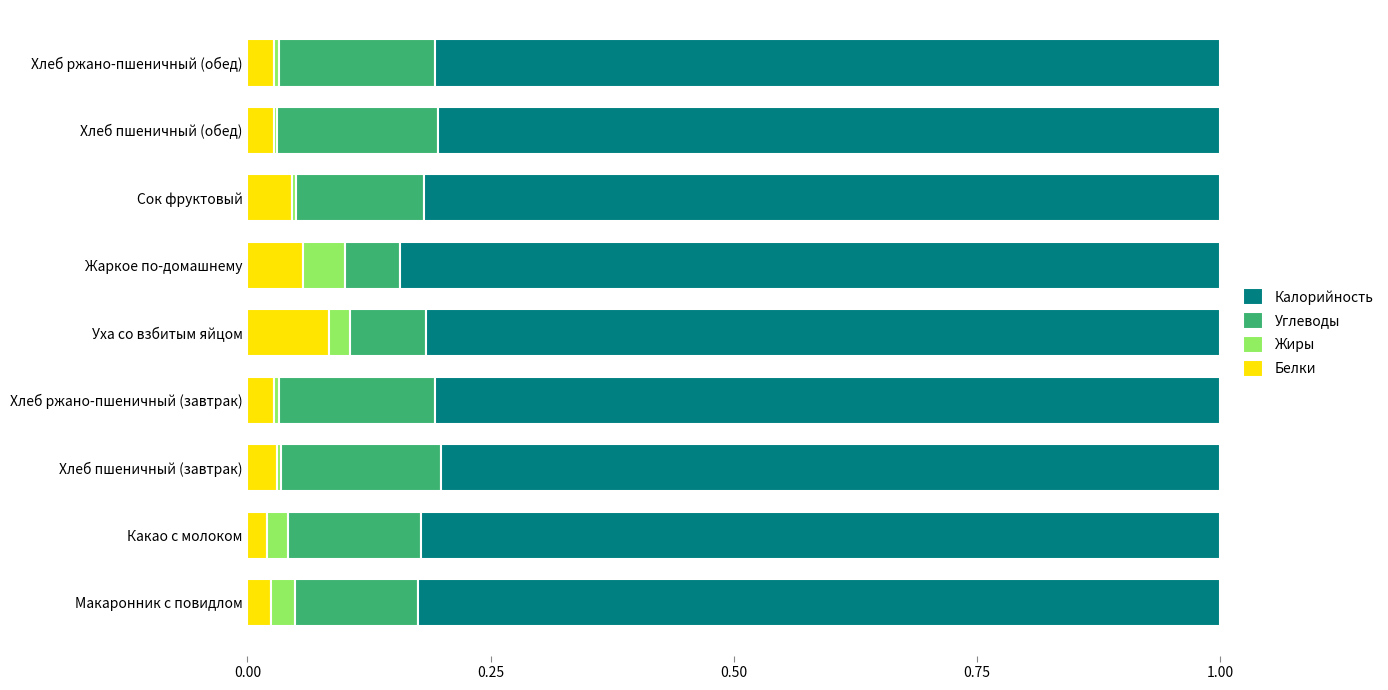

Which category has the highest value in the Белки series?

Уха со взбитым яйцом